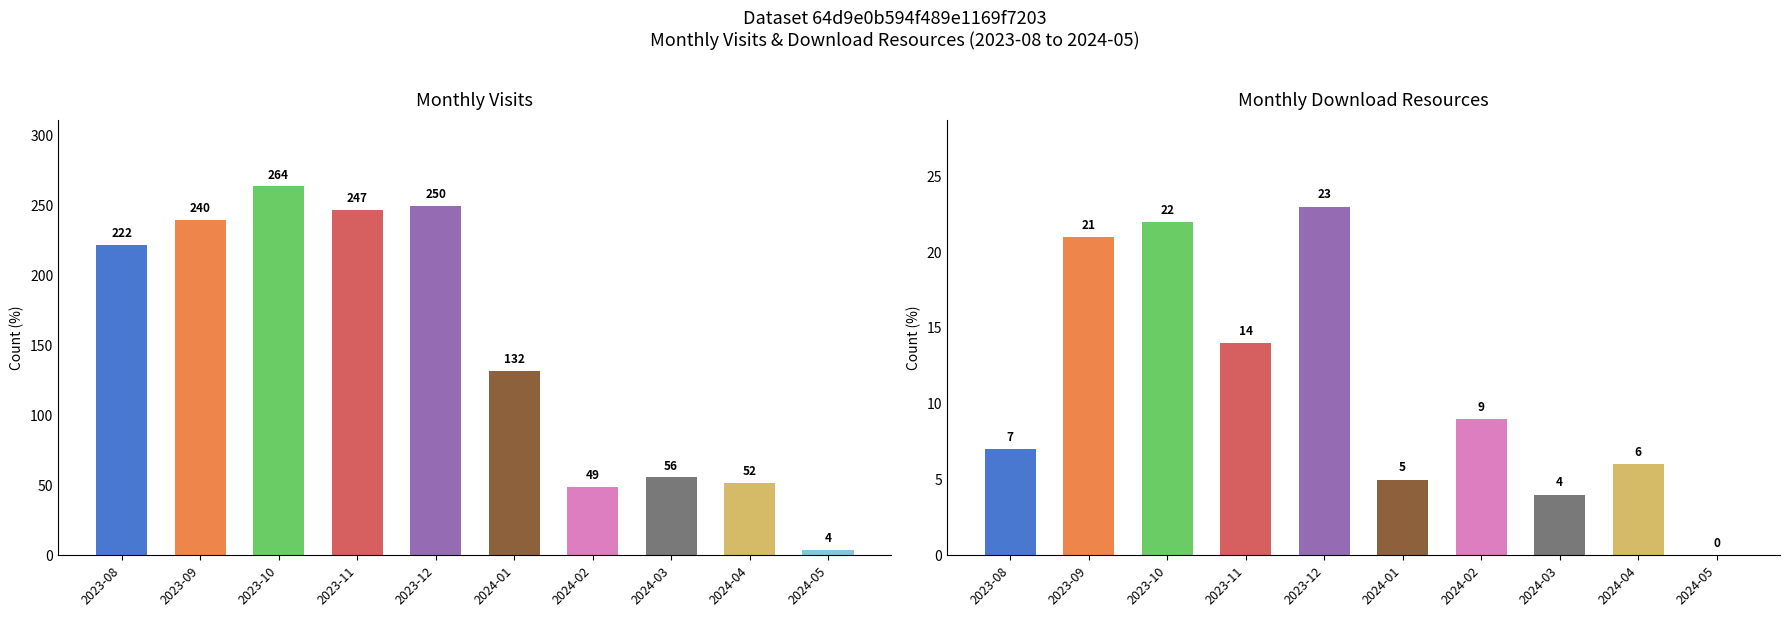

The monthly_download_resource series shows 11 at 2023-09. True or false?

False